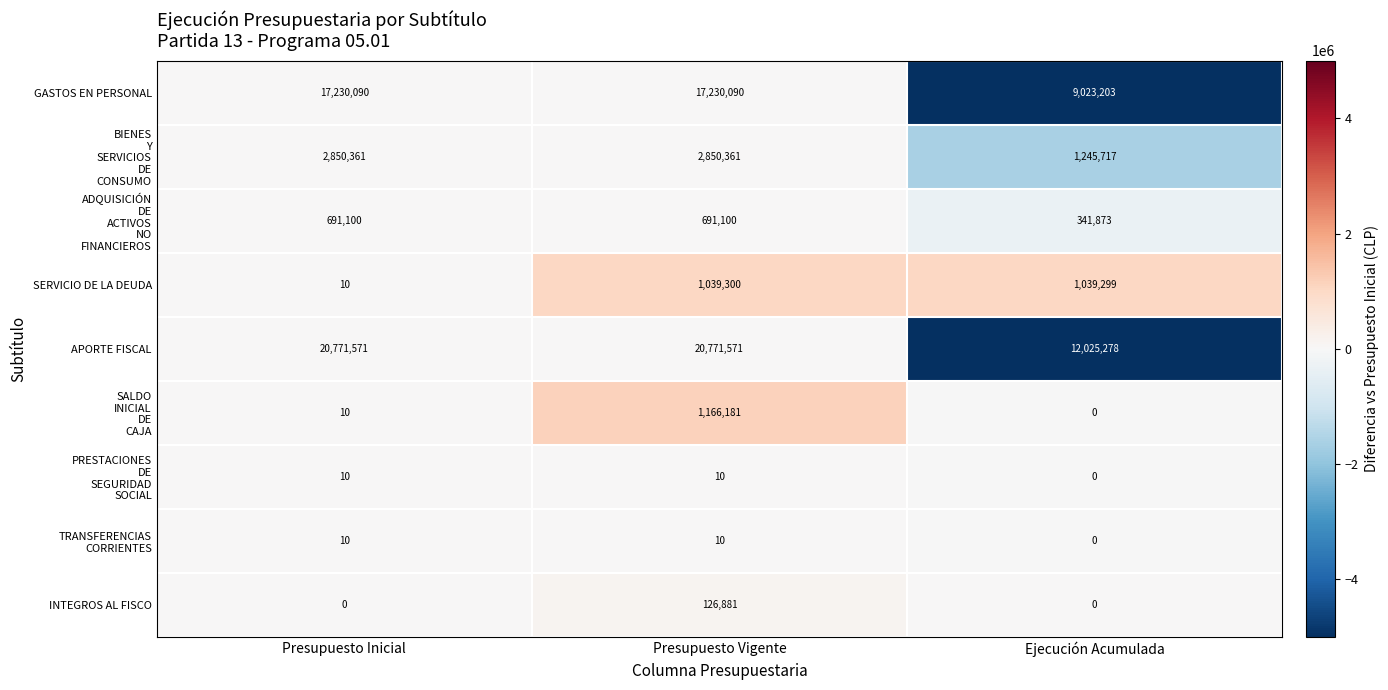

What is the greatest value displayed?

20771571